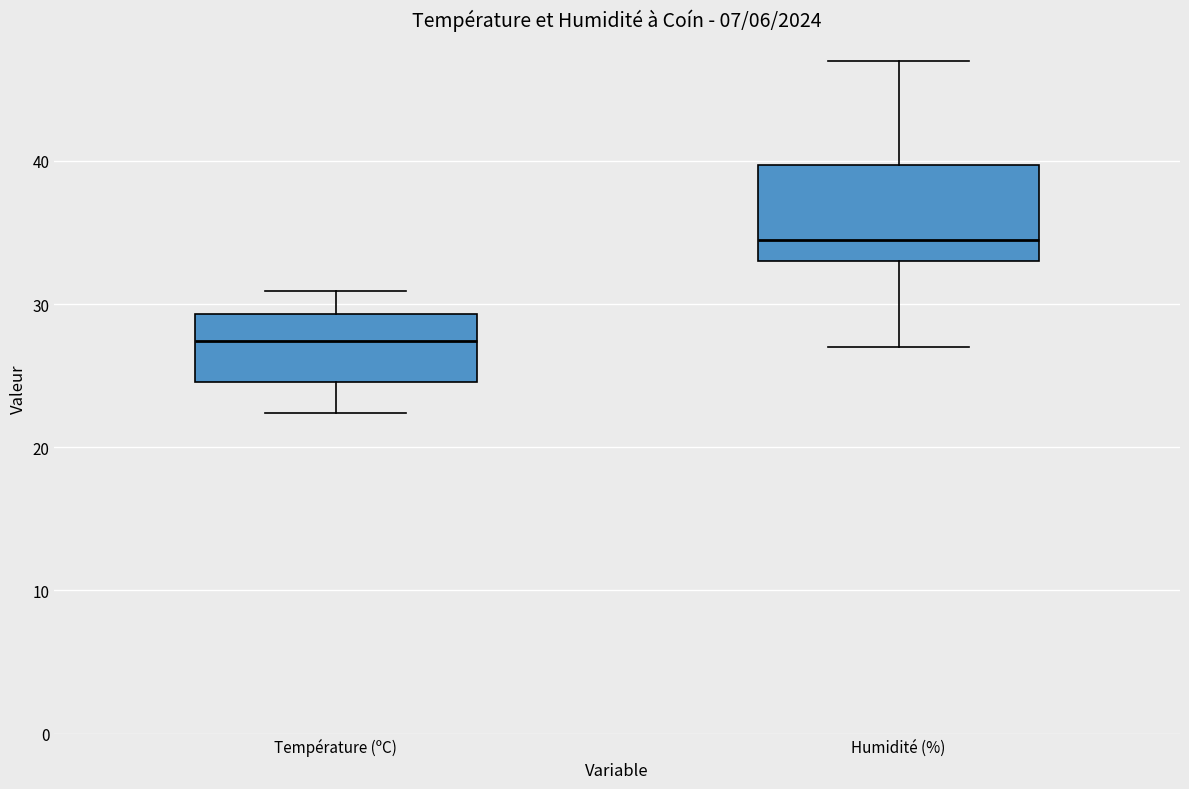

Where does the median line of the box for Température (ºC) sit on the y-axis? The values are not printed on the chart, so give them approximately, as read against the axis.

27